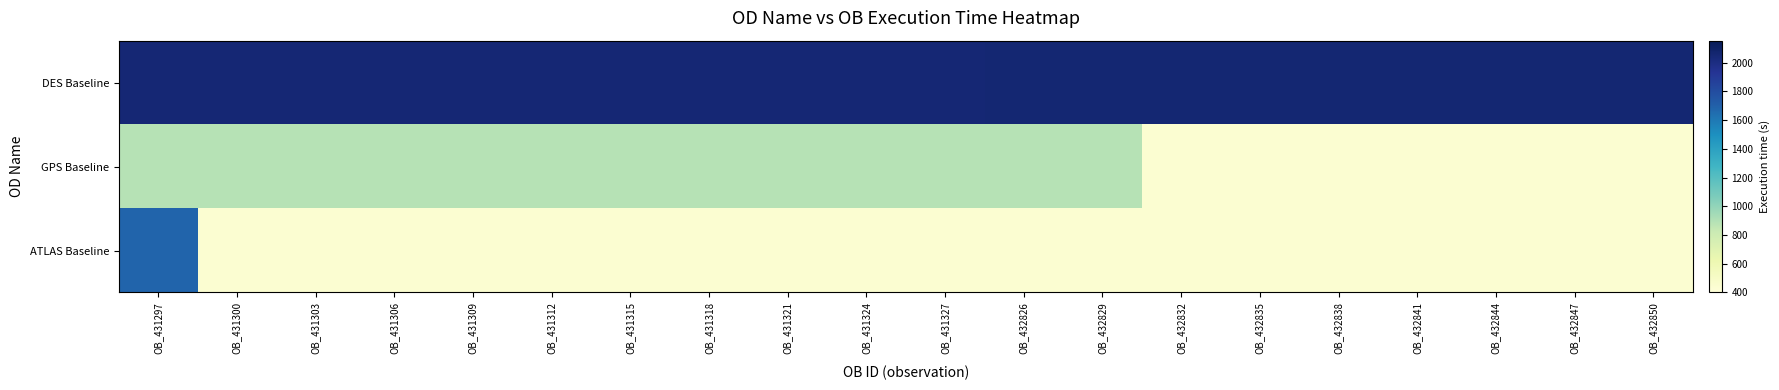

At which category is the sum across all series the highest?

OB_431297